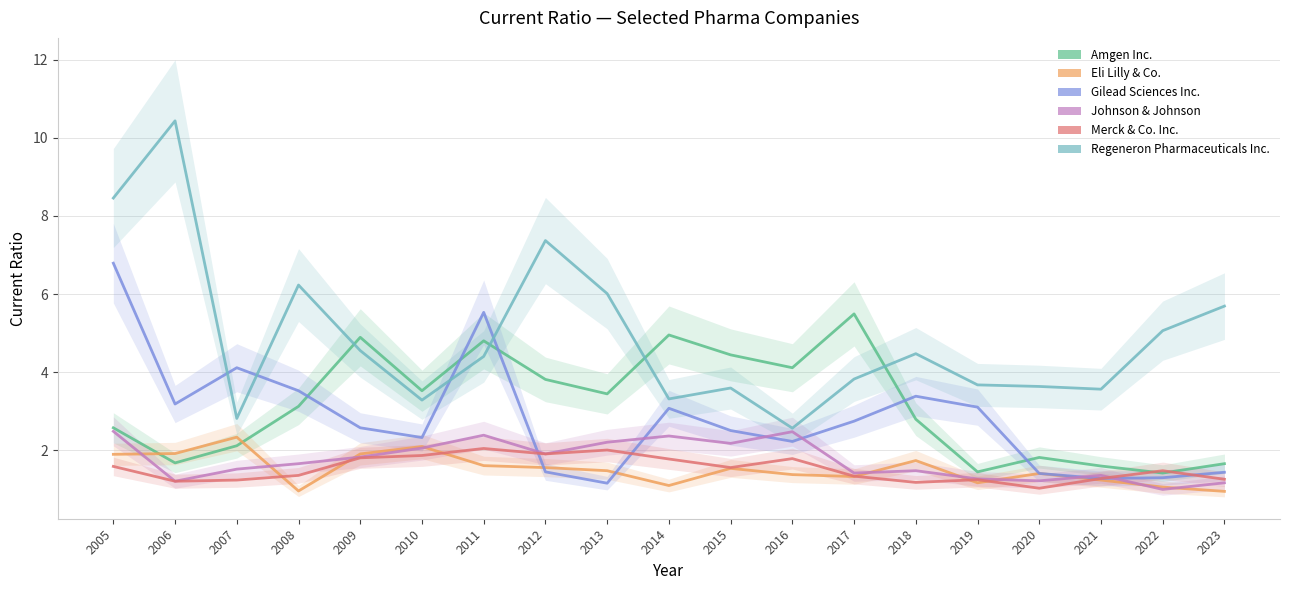

True or false: Regeneron Pharmaceuticals Inc. and Johnson & Johnson intersect in this chart.

False